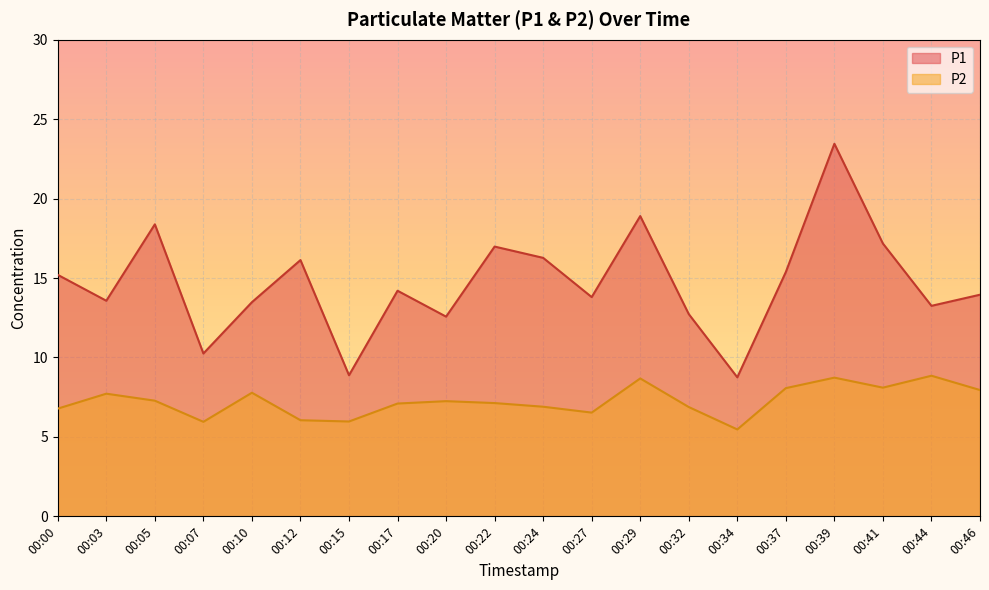

True or false: P2 and P1 cross at least once.

False